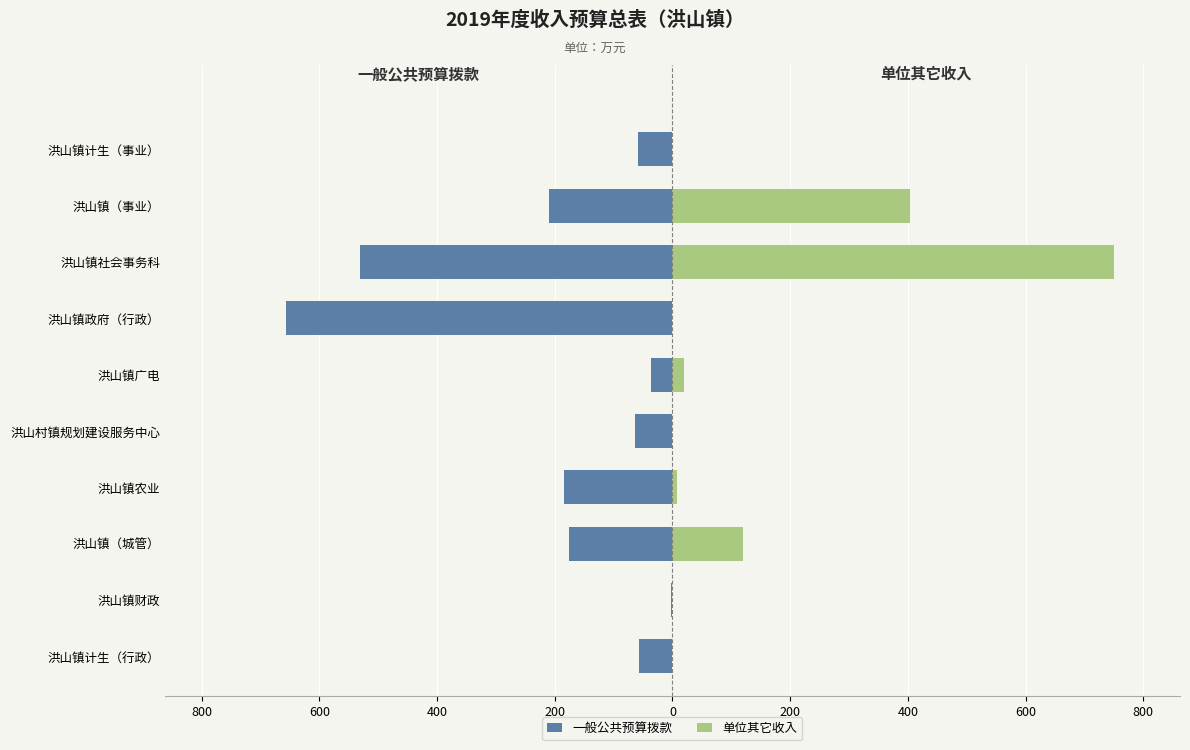

Reading left to right, transcribe all the data shown in this chart.

一般公共预算拨款: -57.1	-2.5	-175.3	-184.4	-63.8	-36.3	-656.6	-531.2	-209.2	-59.2
单位其它收入: 0.0	0.0	120.0	7.9	0.0	20.0	0.0	750.0	404.0	0.0